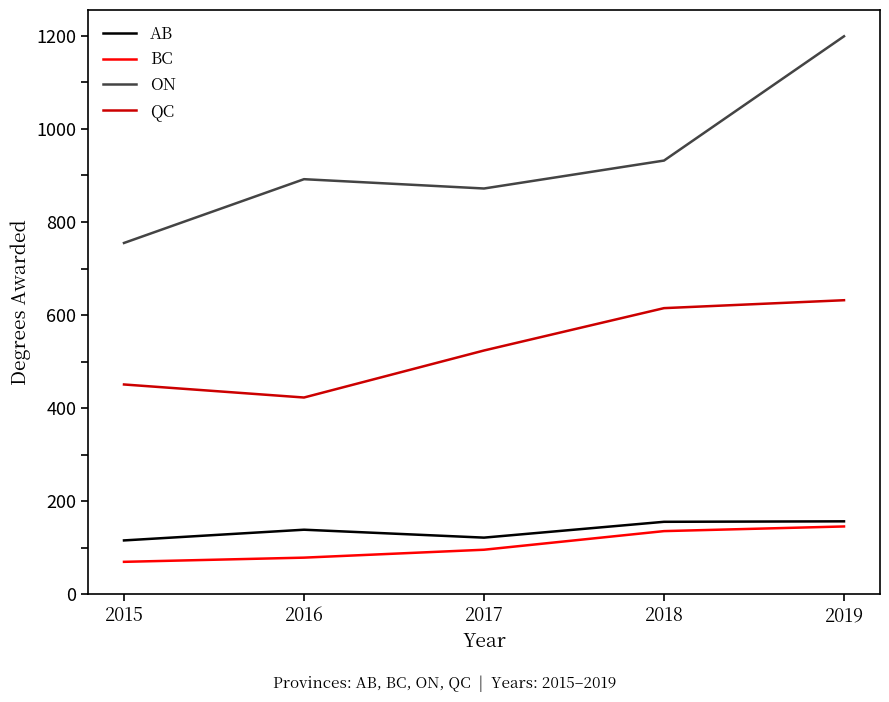

What is the highest value of the ON series?

1199